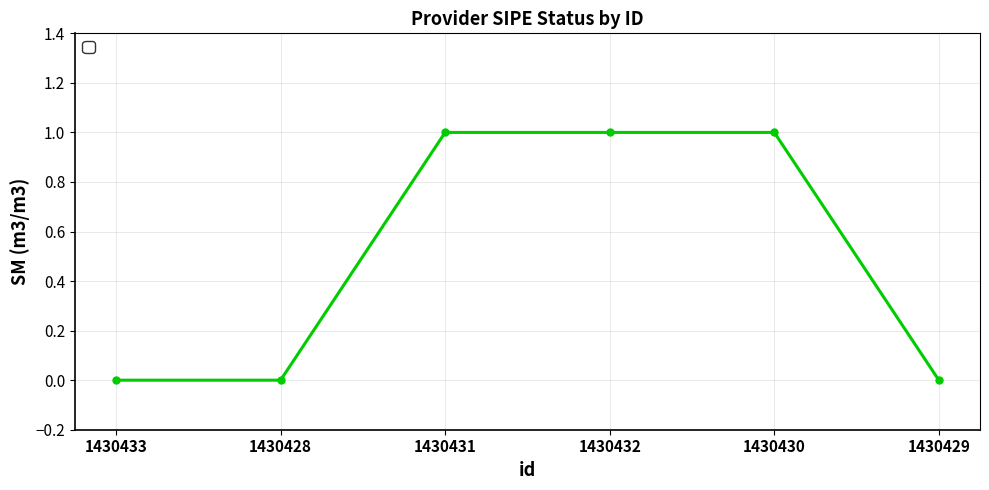

What is the sum of all values?

3